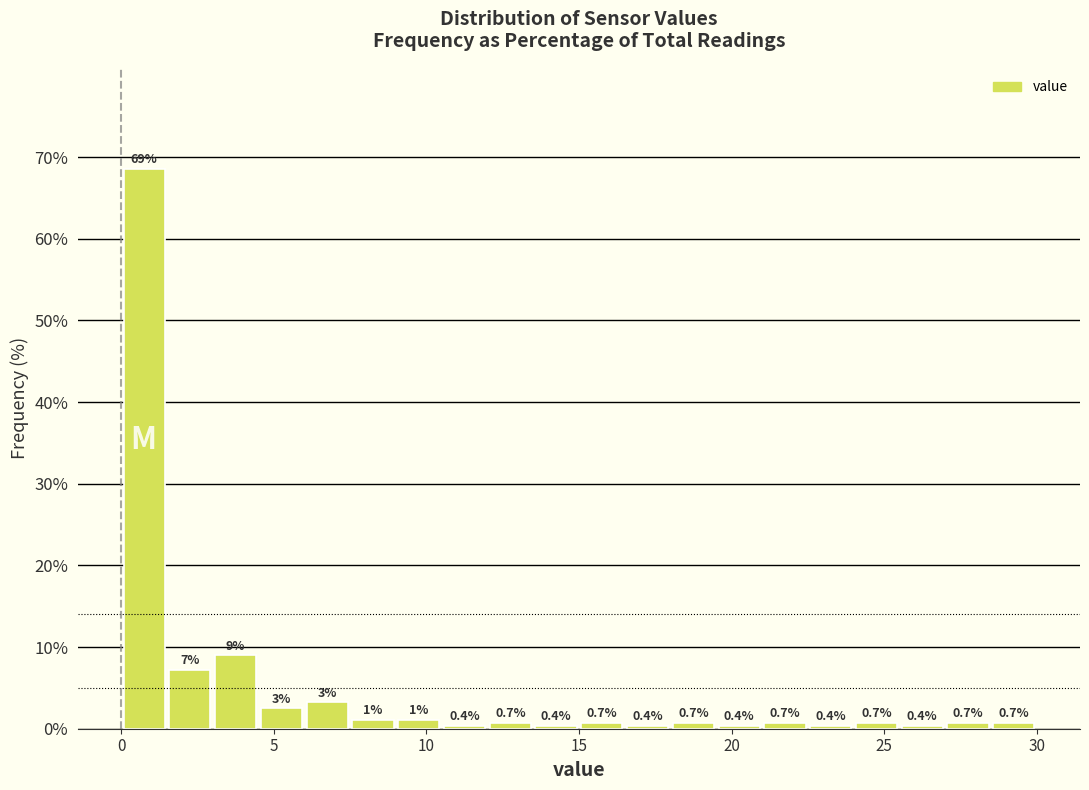

Read against the x-axis, roughly where is the centre of the tallest bar?

1.0